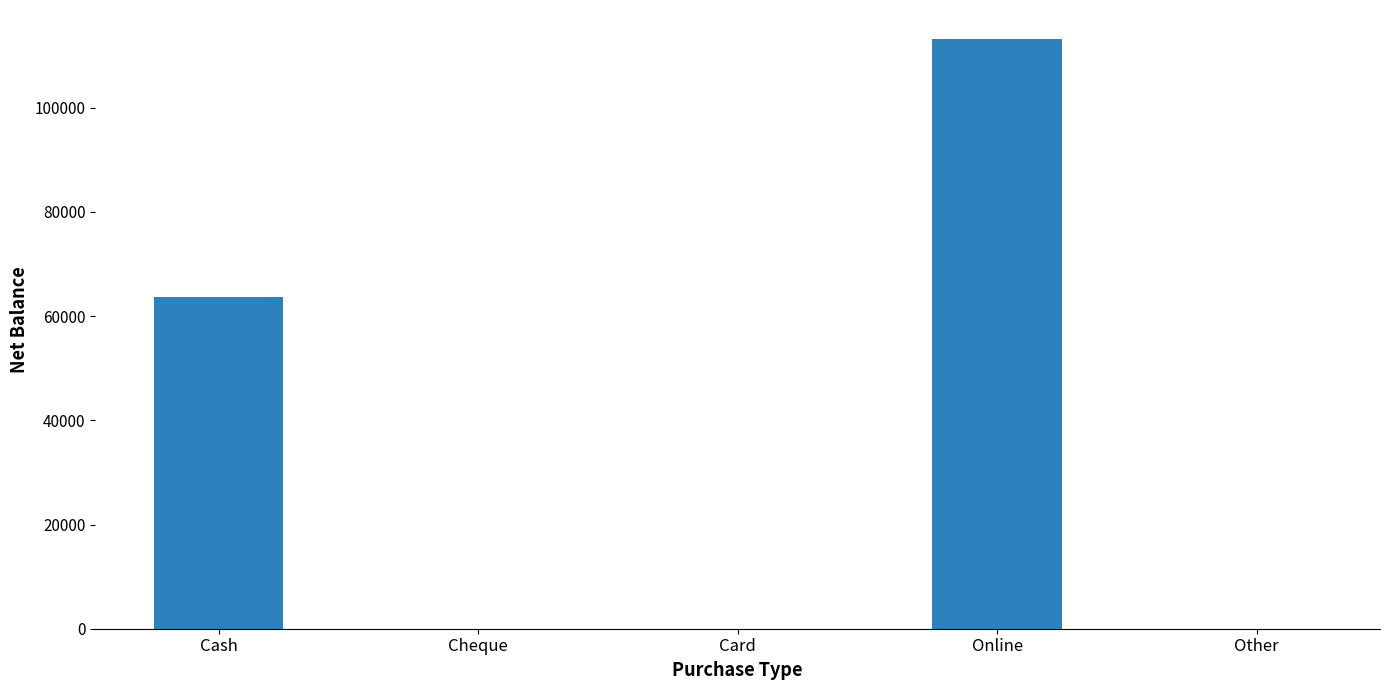

What is the sum of all values?

176700